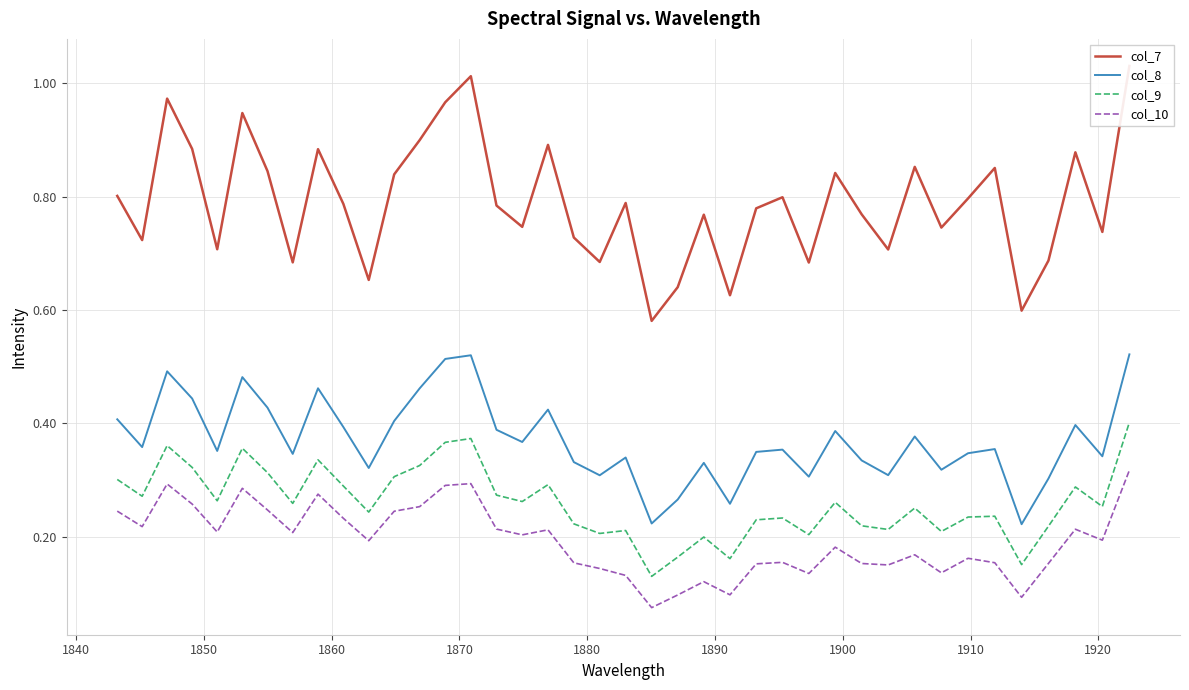

True or false: col_10 and col_8 intersect in this chart.

False